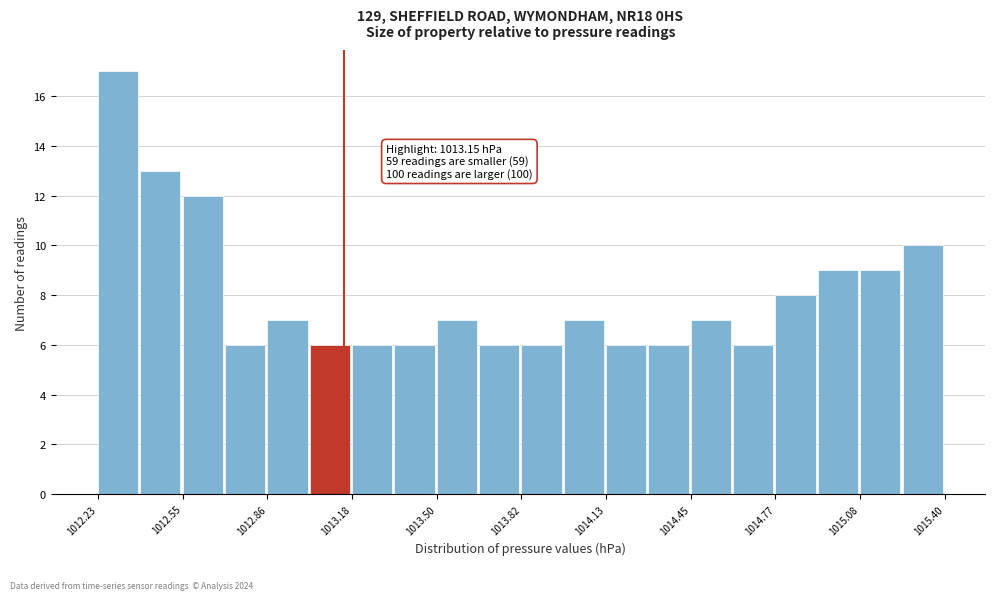

Read against the x-axis, roughly where is the centre of the tallest bar?

1012.30